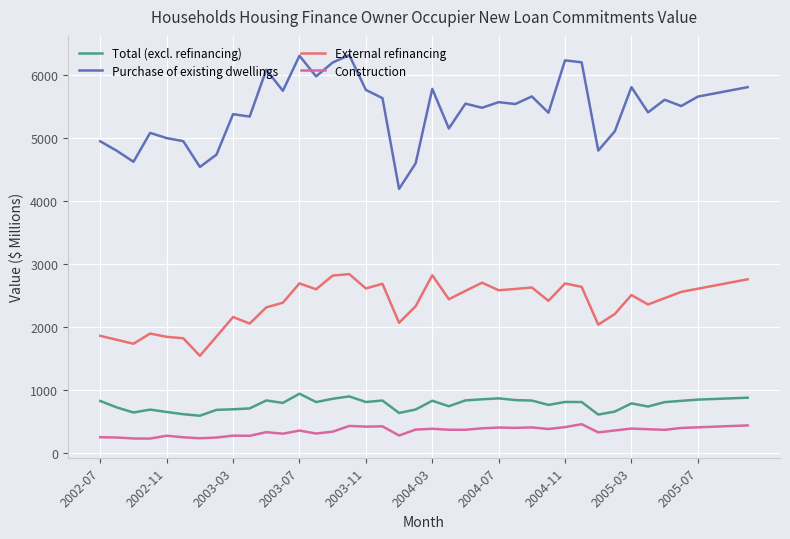

Which series has the largest total across all categories?

Purchase of existing dwellings